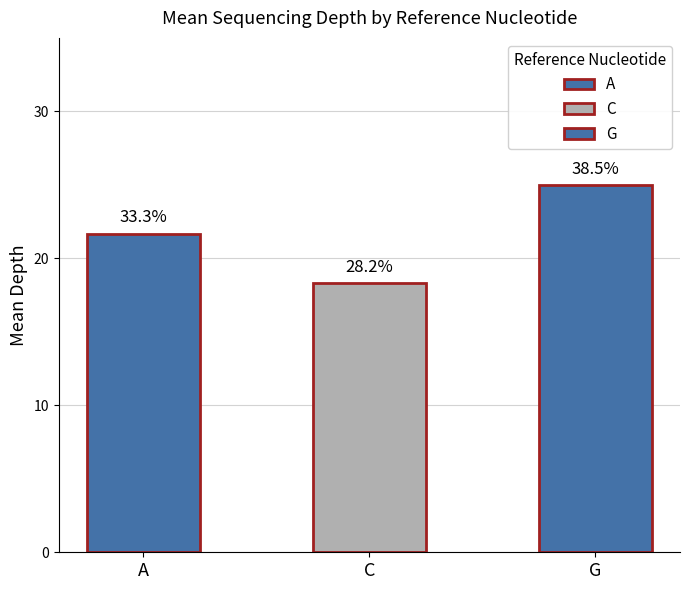

The chart shows a value of 30 at A. True or false?

False